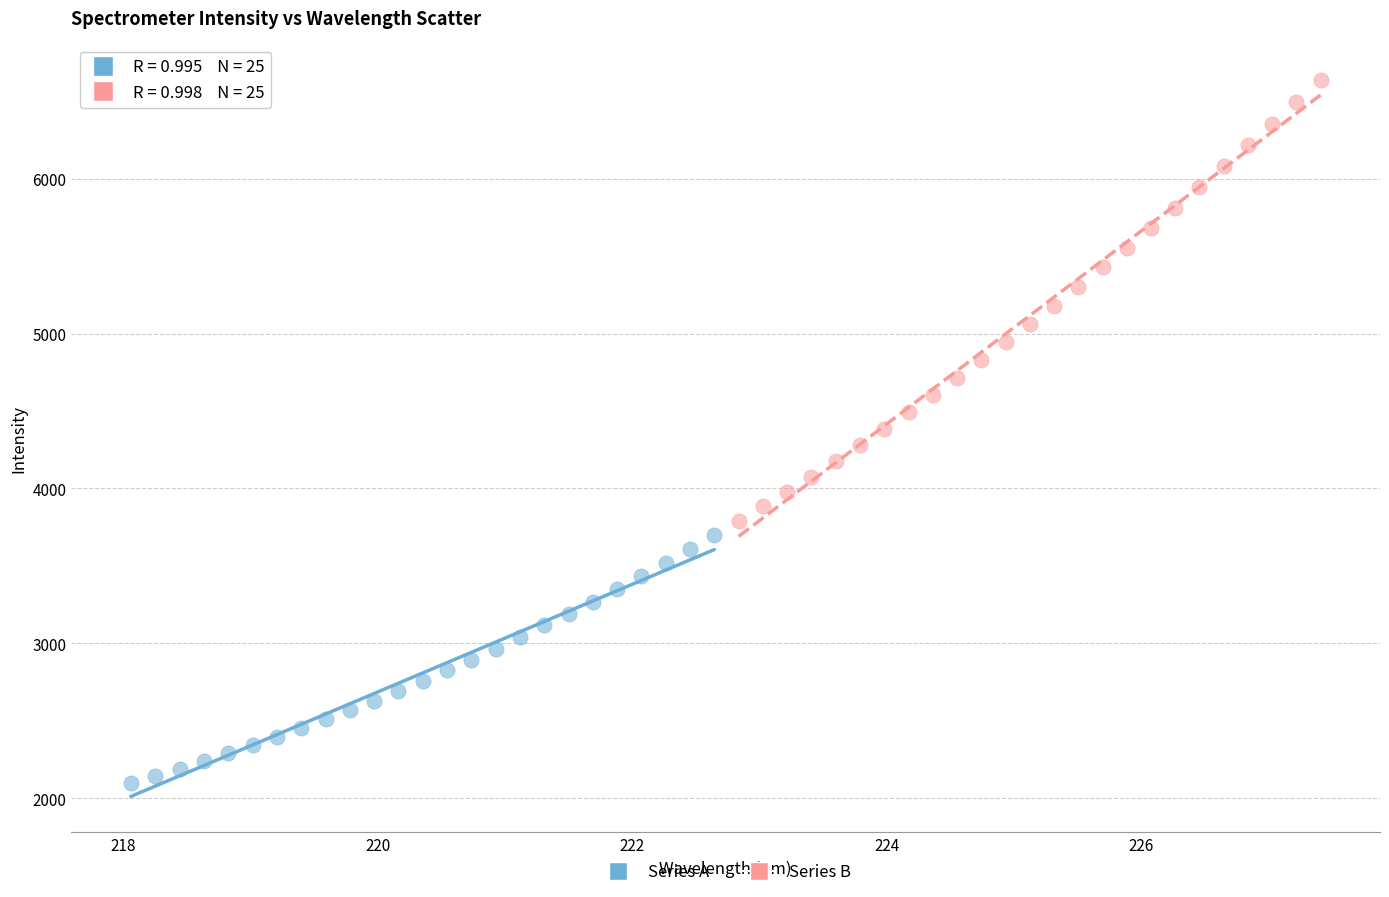

Which series has the largest Y range (max minus min)?

Series B